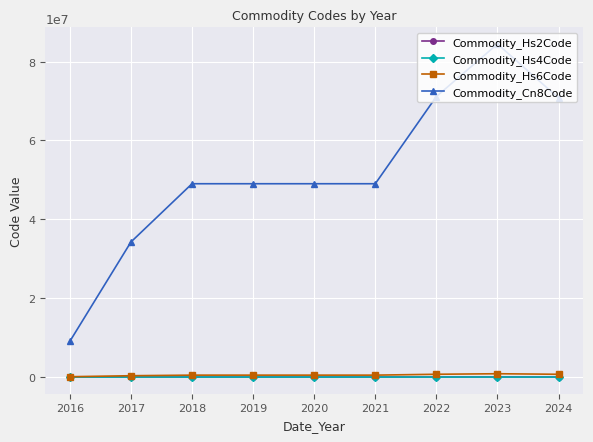

At which category is the sum across all series the highest?

2023